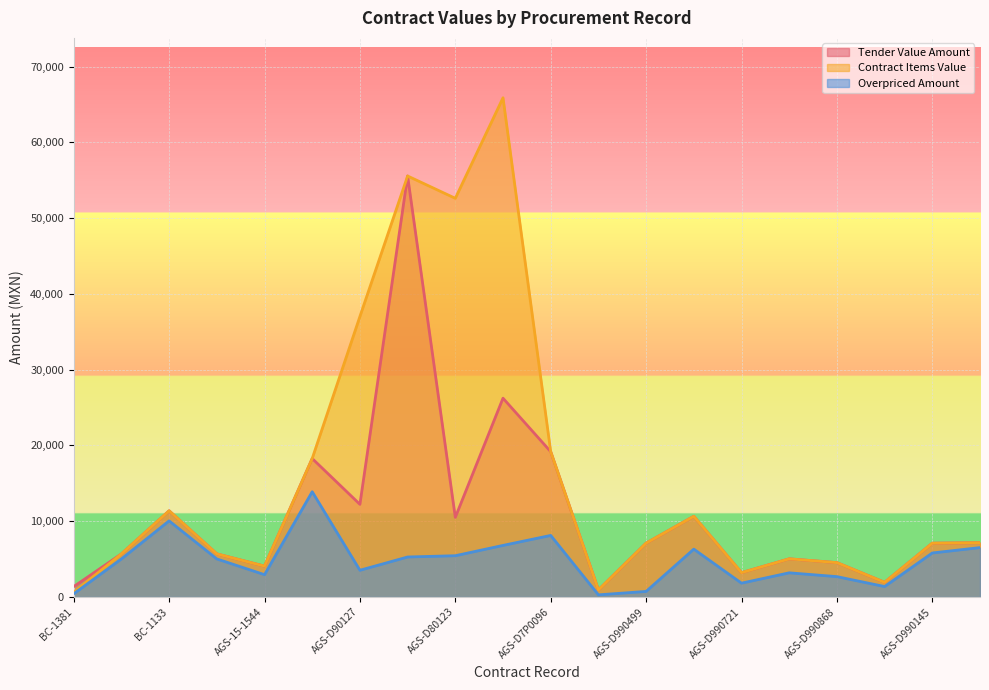

What is the label of the 16th point from the left?

AGS-D990848